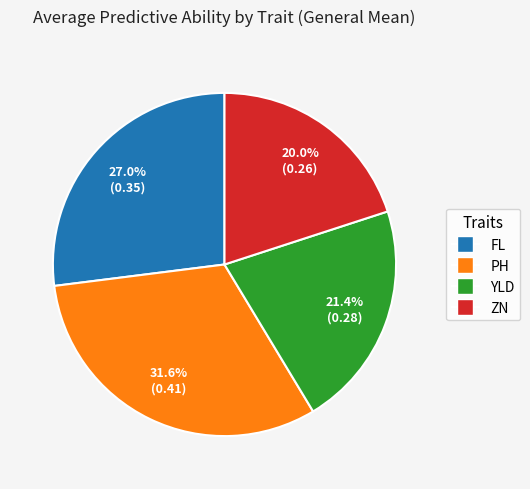

Is PH the majority of the pie?

No